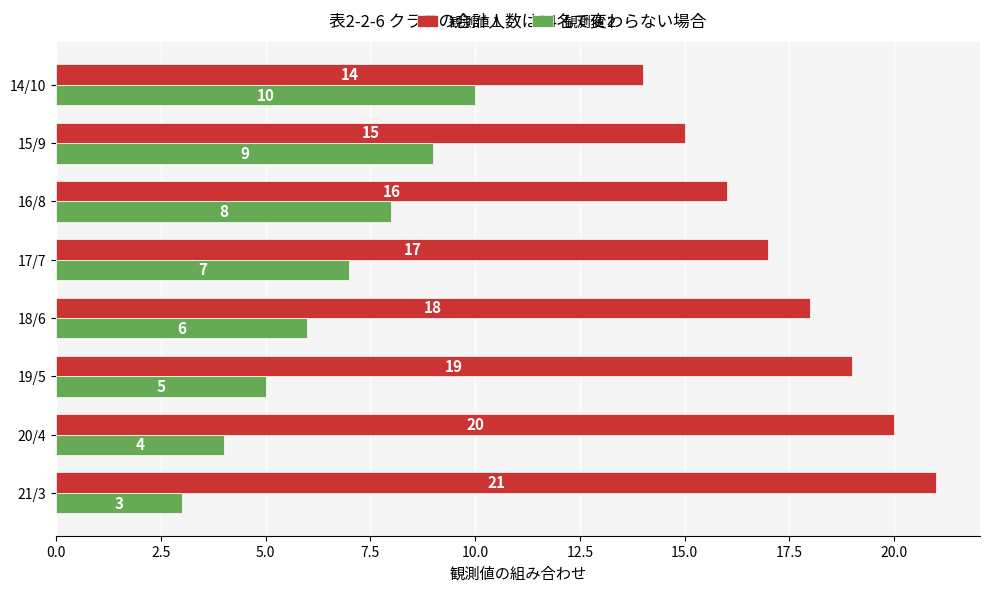

How many distinct data groups are displayed?

2